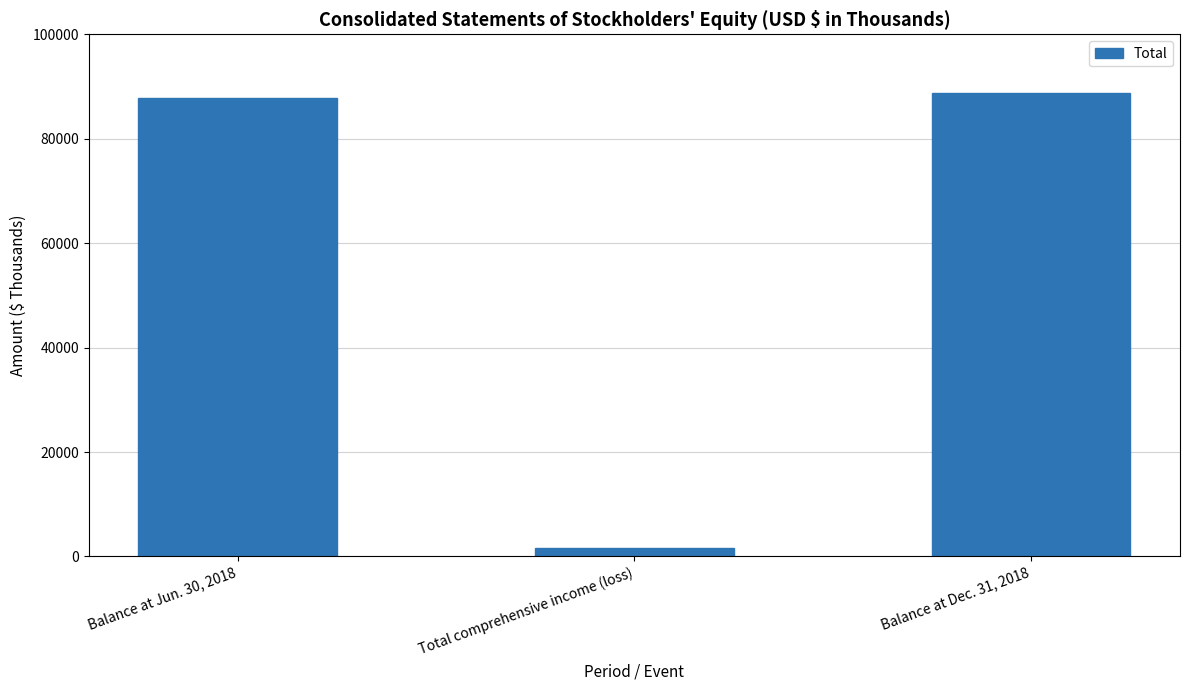

Rank the categories by value from highest to lowest.

Balance at Dec. 31, 2018, Balance at Jun. 30, 2018, Total comprehensive income (loss)